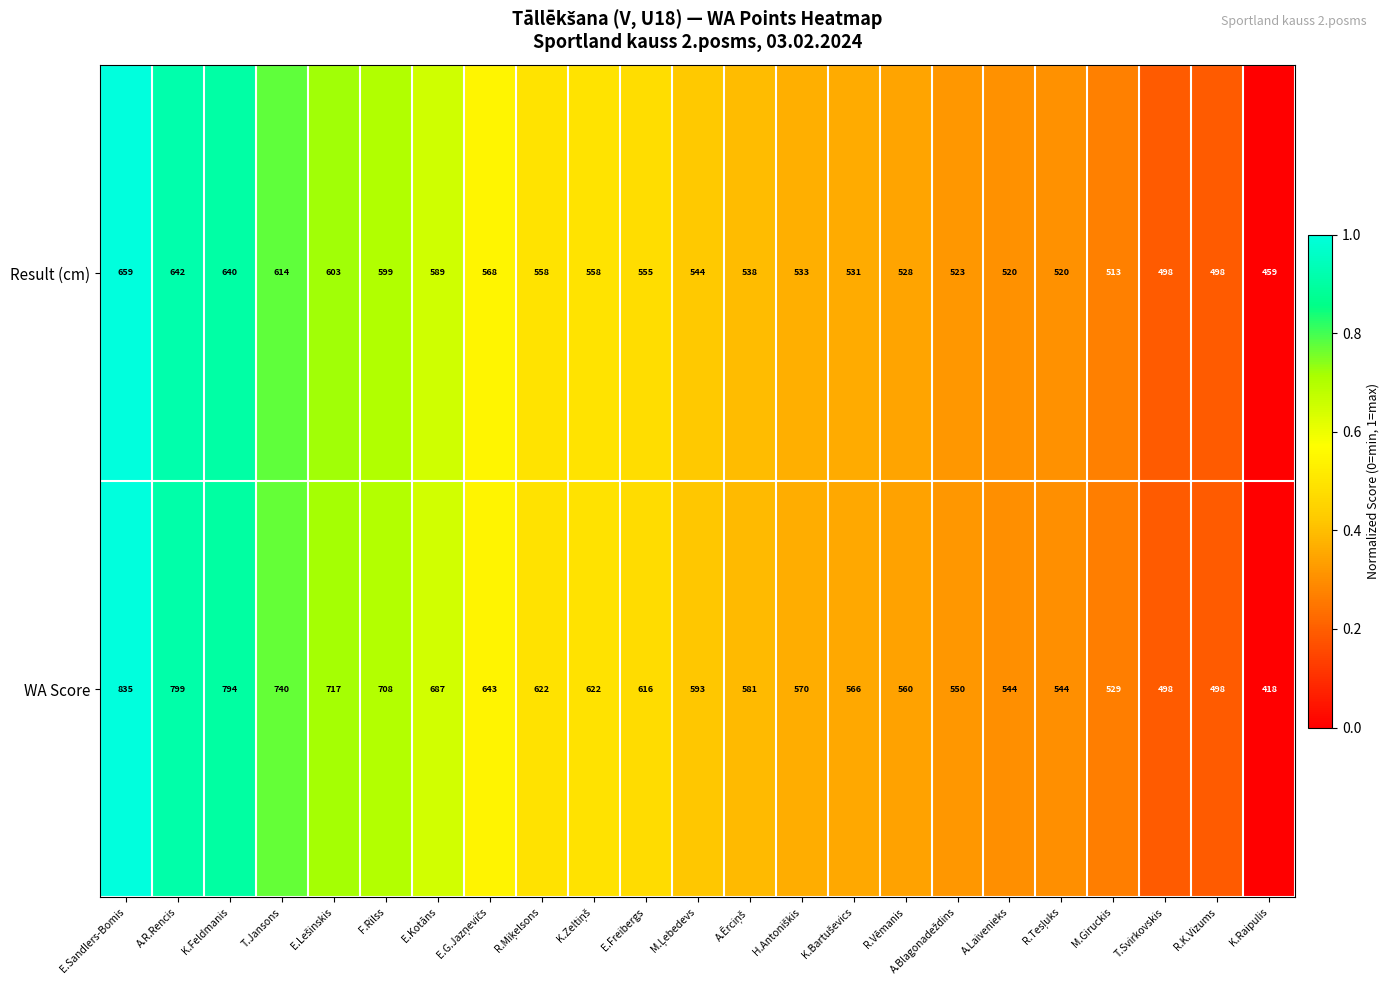

Is it true that WA Score equals 418 at K.Raipulis?

True